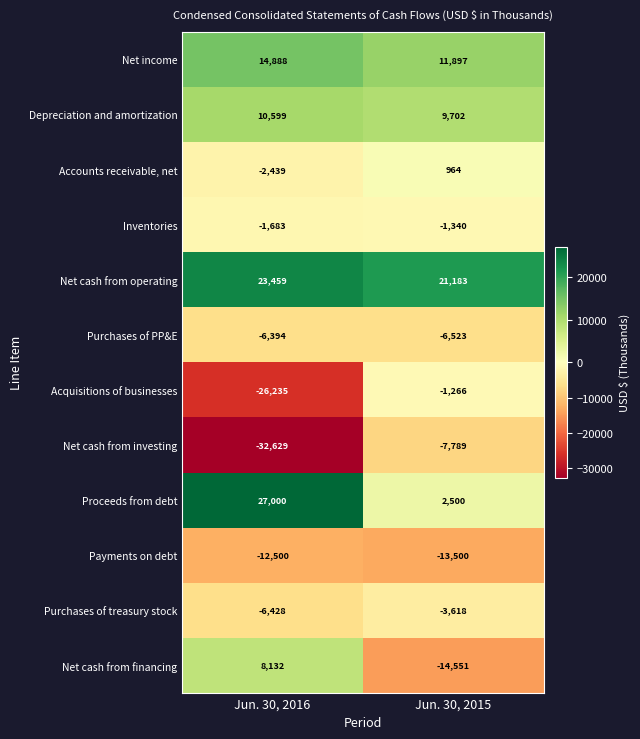

True or false: Inventories has a value of -1683 at Jun. 30, 2016.

True